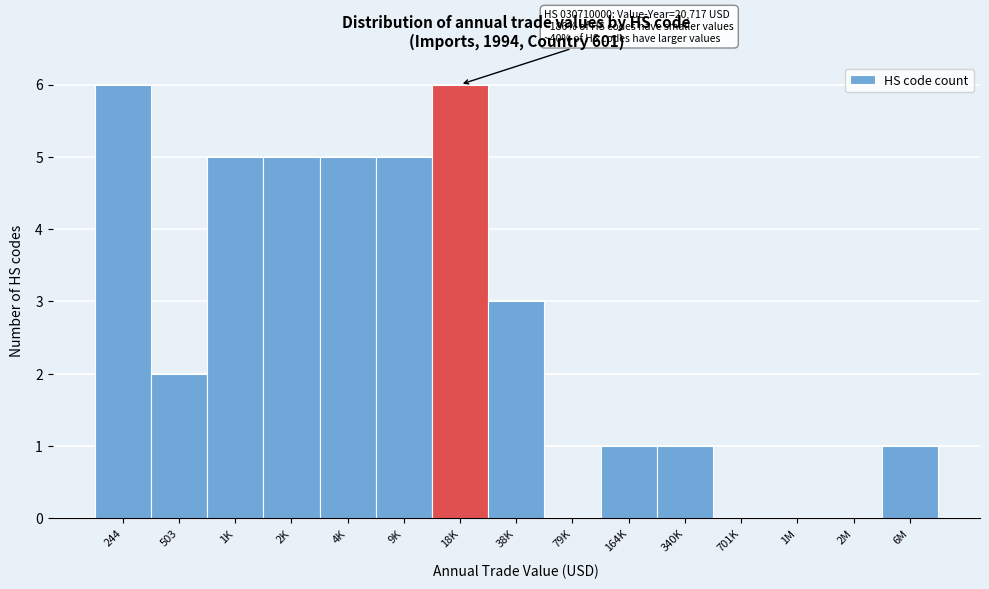

Reading right to left, extract all data points from this chart.

6M=1	2M=0	1M=0	701K=0	340K=1	164K=1	79K=0	38K=3	18K=6	9K=5	4K=5	2K=5	1K=5	503=2	243=6